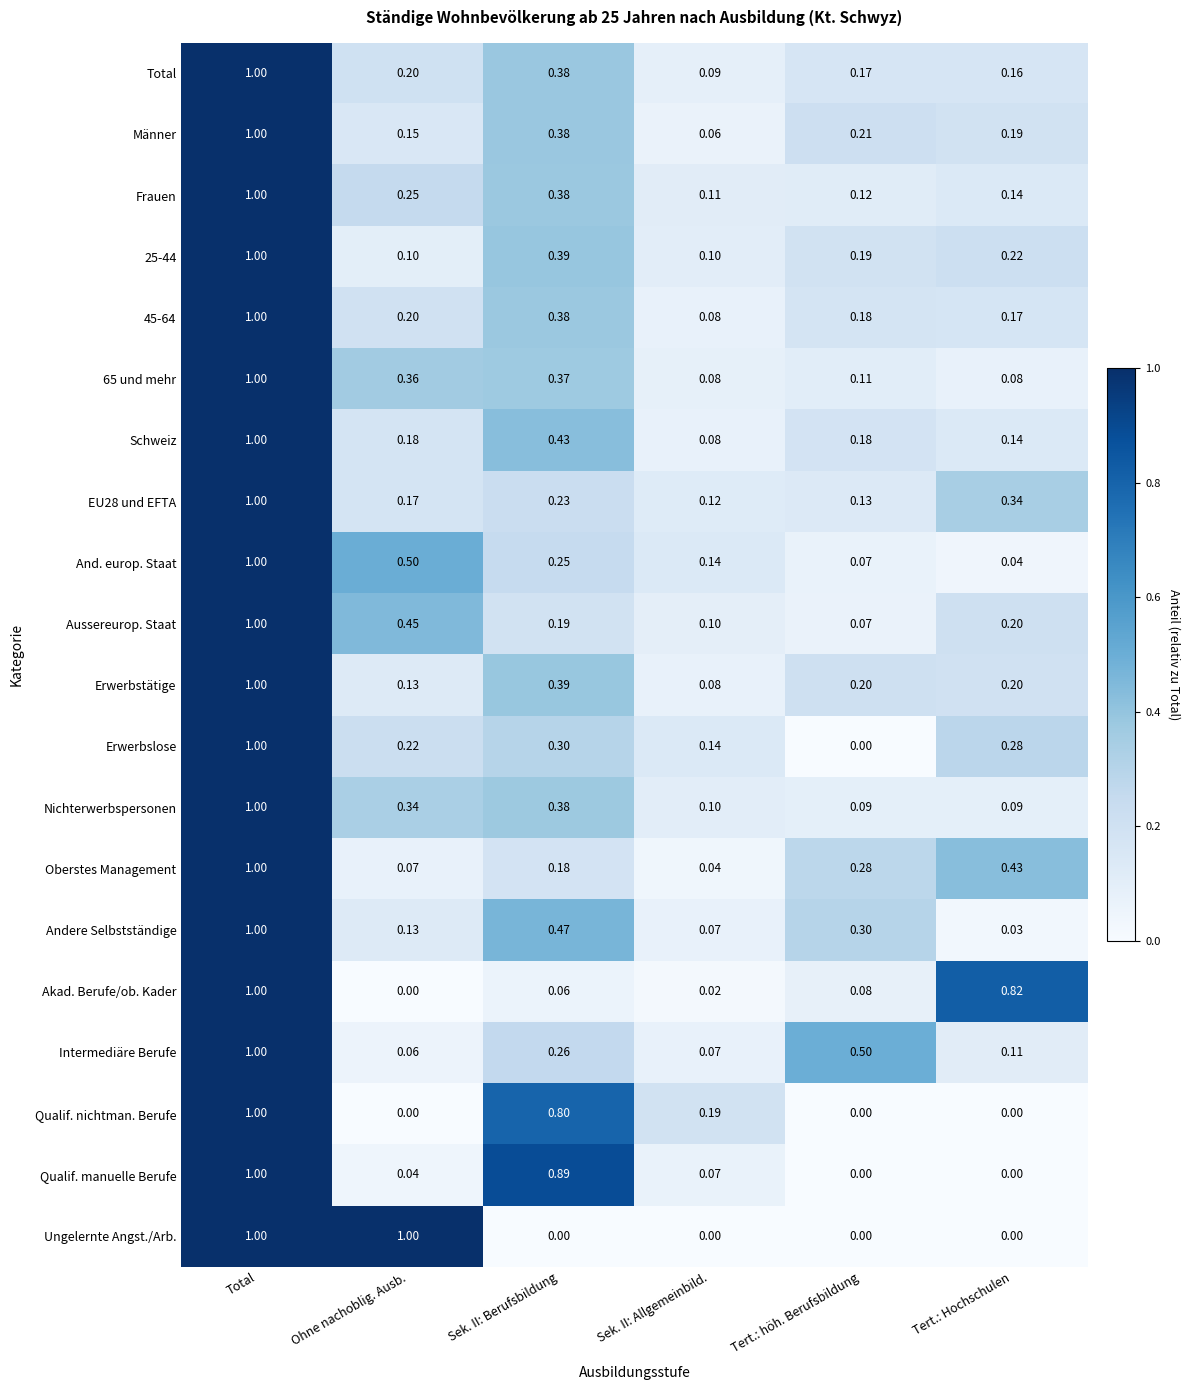

At which category is the sum across all series the highest?

Total